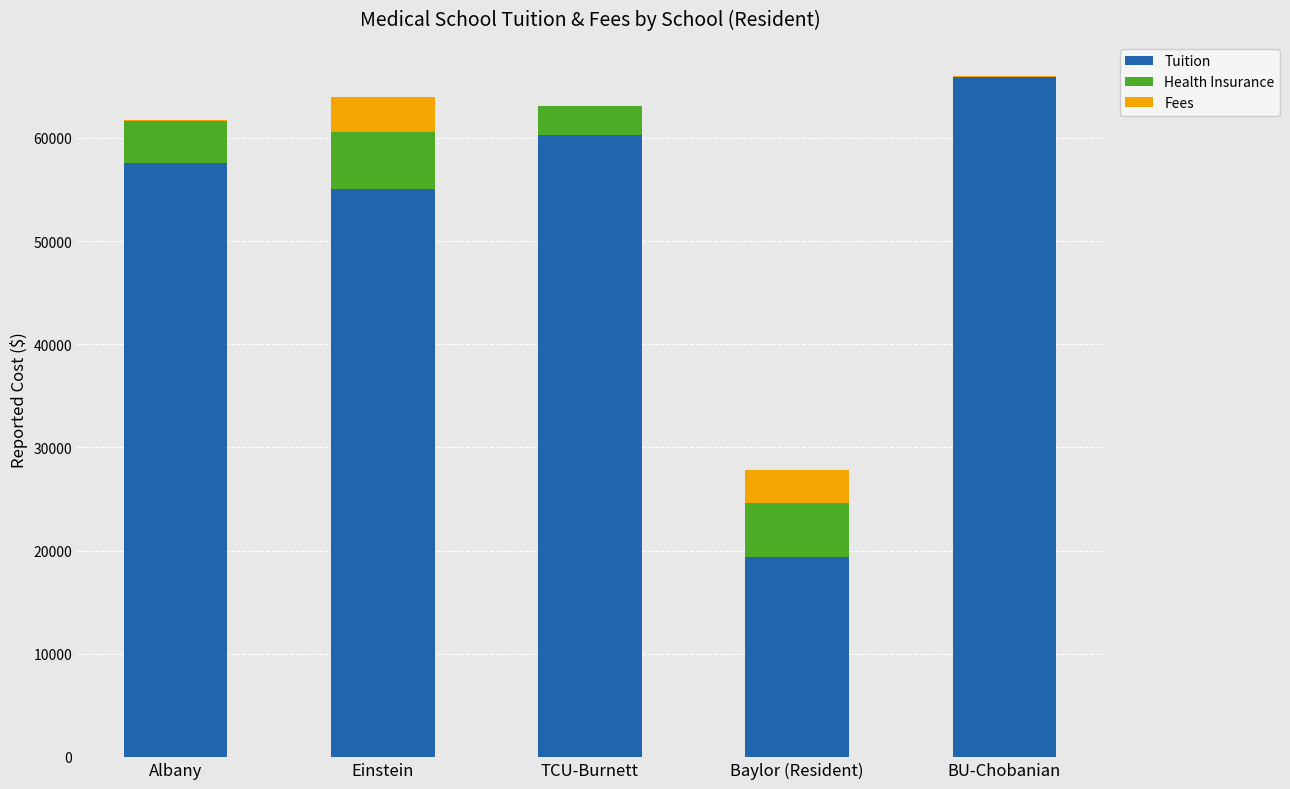

What are all the series names shown in the legend?

Tuition, Health Insurance, Fees